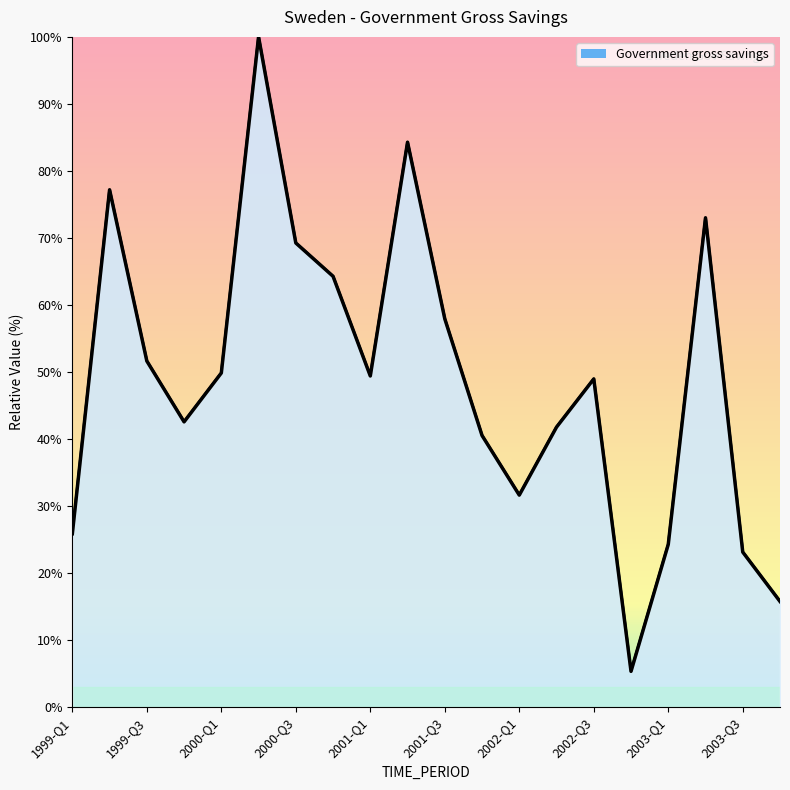

Reading left to right, extract all data points from this chart.

25.9	77.2	51.6	42.6	49.9	100.0	69.3	64.3	49.4	84.3	57.9	40.5	31.6	41.8	49.0	5.3	24.3	73.0	23.1	15.8